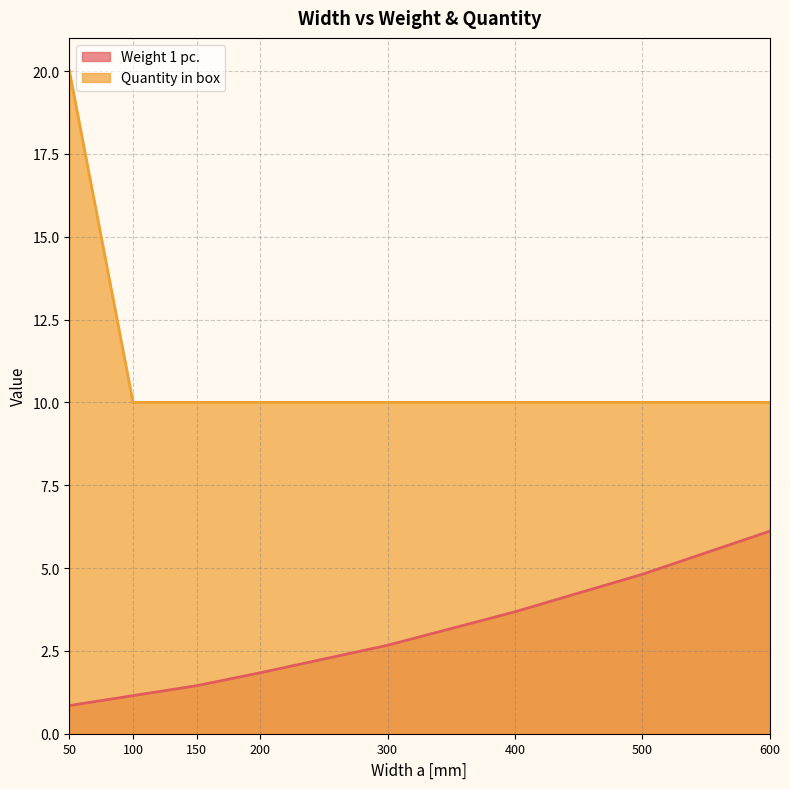

What is the average value of the Quantity in box series?

11.2